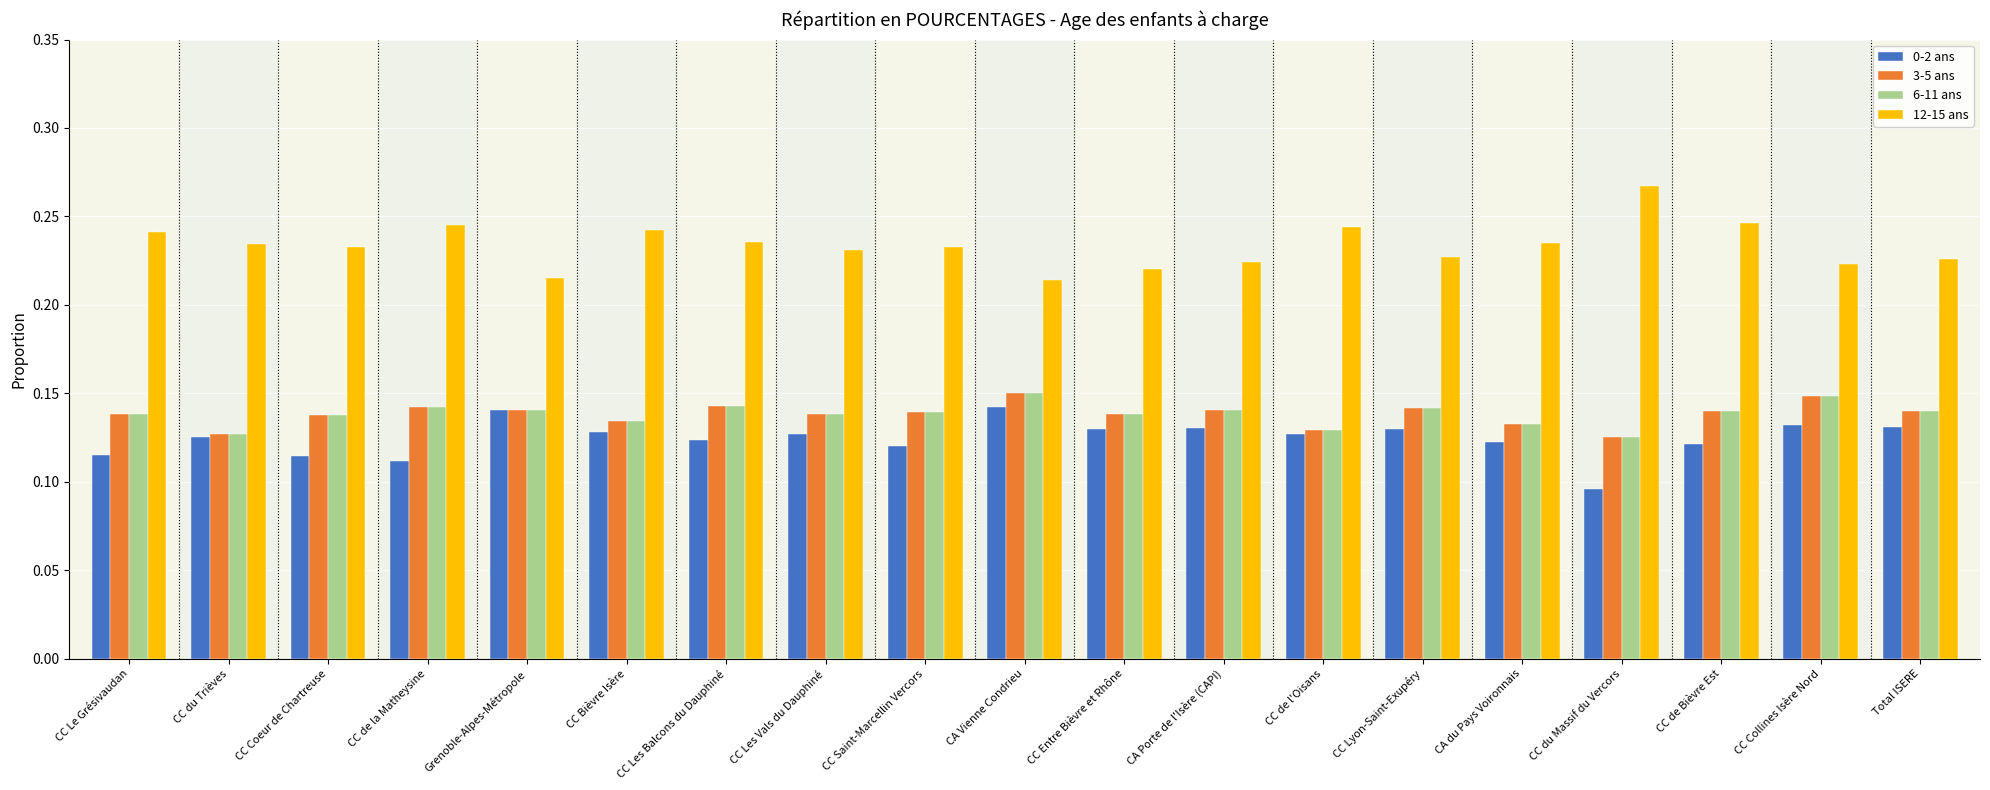

At which label is 0-2 ans closest to 0?

CC du Massif du Vercors